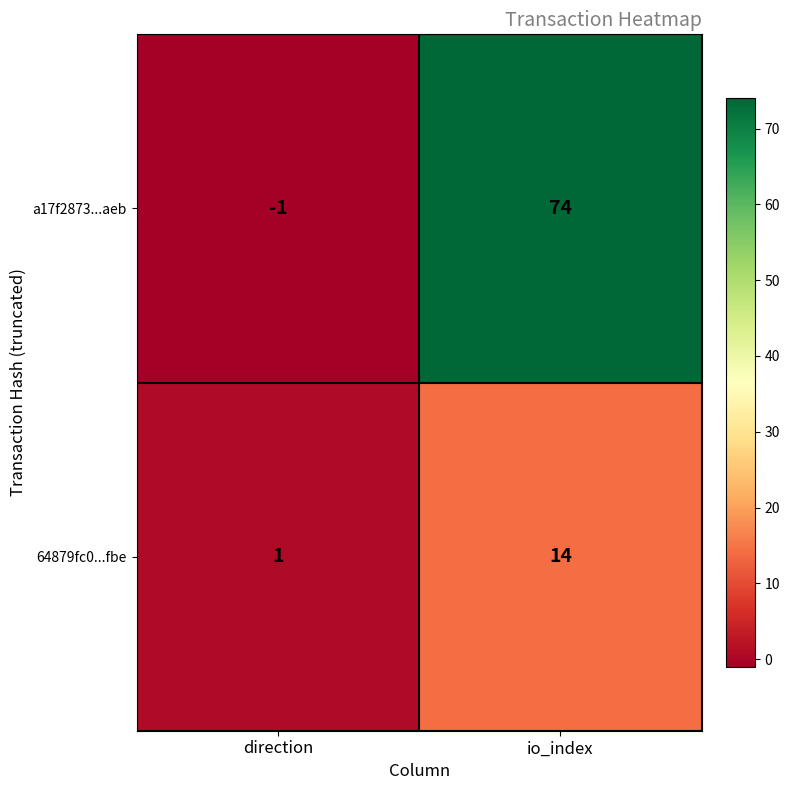

Which category has the lowest value across all series?

direction